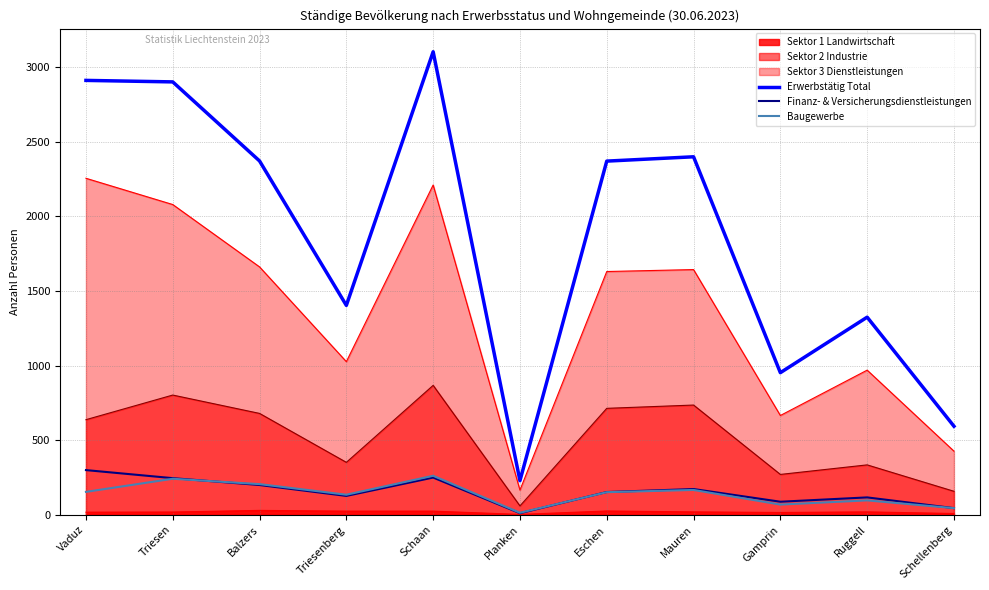

True or false: Baugewerbe and Erwerbstätig Total cross at least once.

False